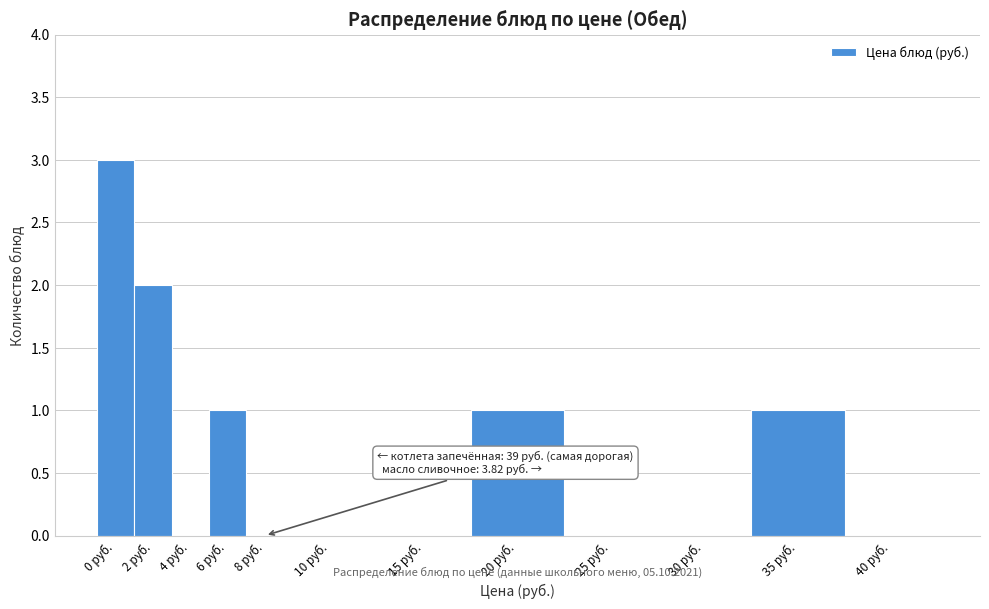

Reading right to left, list all the values displayed in this chart.

40 руб.=0	35 руб.=1	30 руб.=0	25 руб.=0	20 руб.=1	15 руб.=0	10 руб.=0	8 руб.=0	6 руб.=1	4 руб.=0	2 руб.=2	0 руб.=3